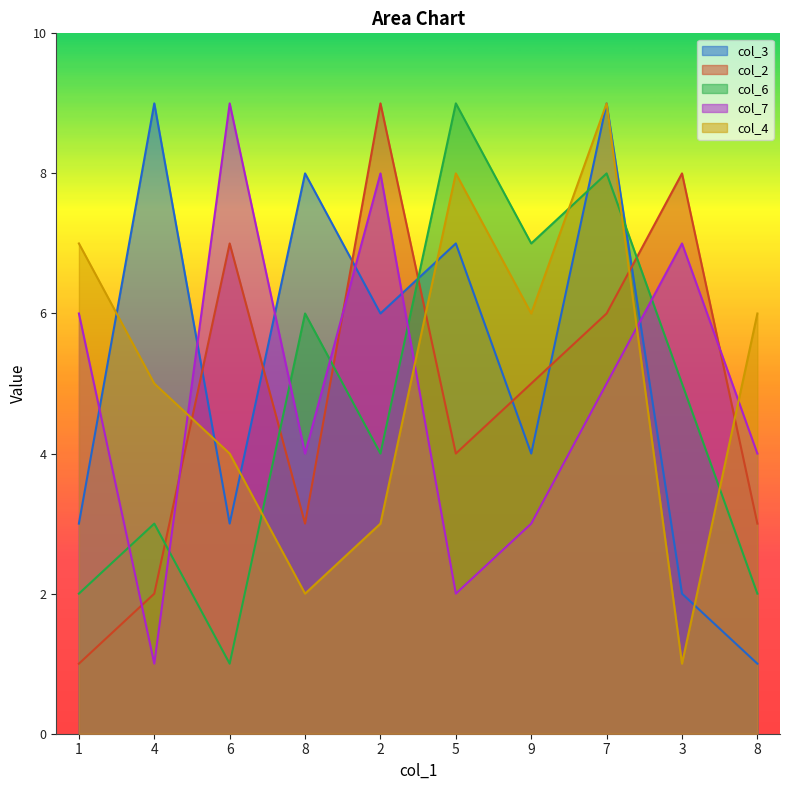

Reading left to right, transcribe all the data shown in this chart.

col_3: 1=3	4=9	6=3	8=8	2=6	5=7	9=4	7=9	3=2	8=1
col_2: 1=1	4=2	6=7	8=3	2=9	5=4	9=5	7=6	3=8	8=3
col_6: 1=2	4=3	6=1	8=6	2=4	5=9	9=7	7=8	3=5	8=2
col_7: 1=6	4=1	6=9	8=4	2=8	5=2	9=3	7=5	3=7	8=4
col_4: 1=7	4=5	6=4	8=2	2=3	5=8	9=6	7=9	3=1	8=6